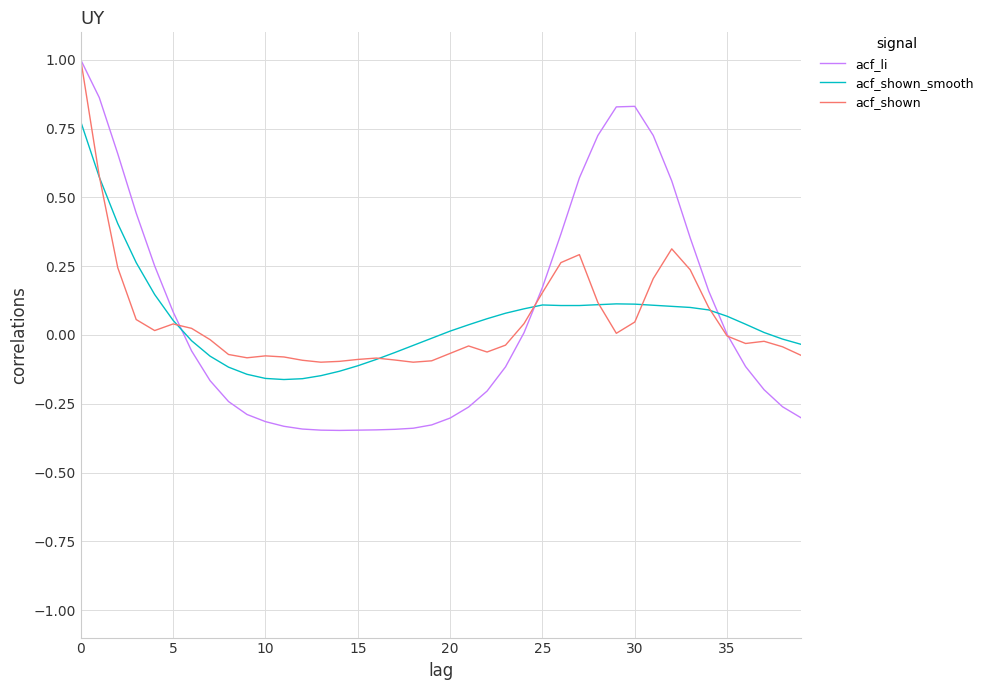

What is the highest value of the acf_shown series?

1.0